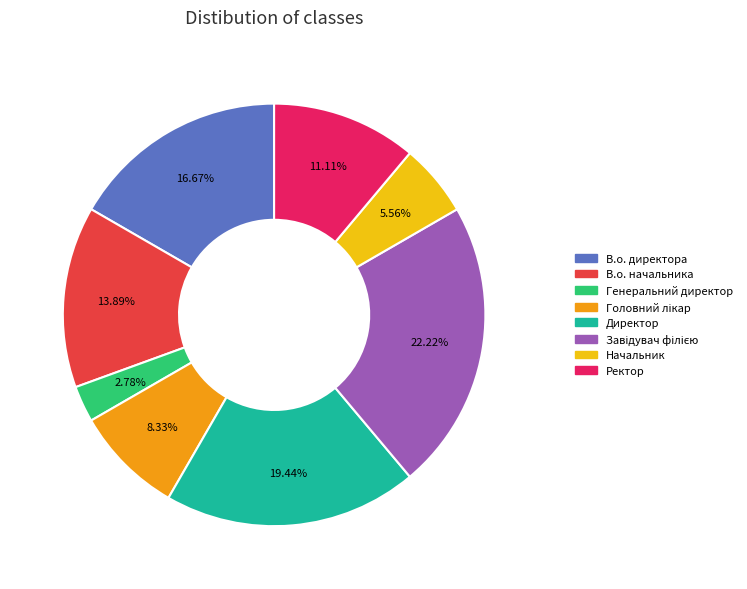

Does any single category account for the majority?

No